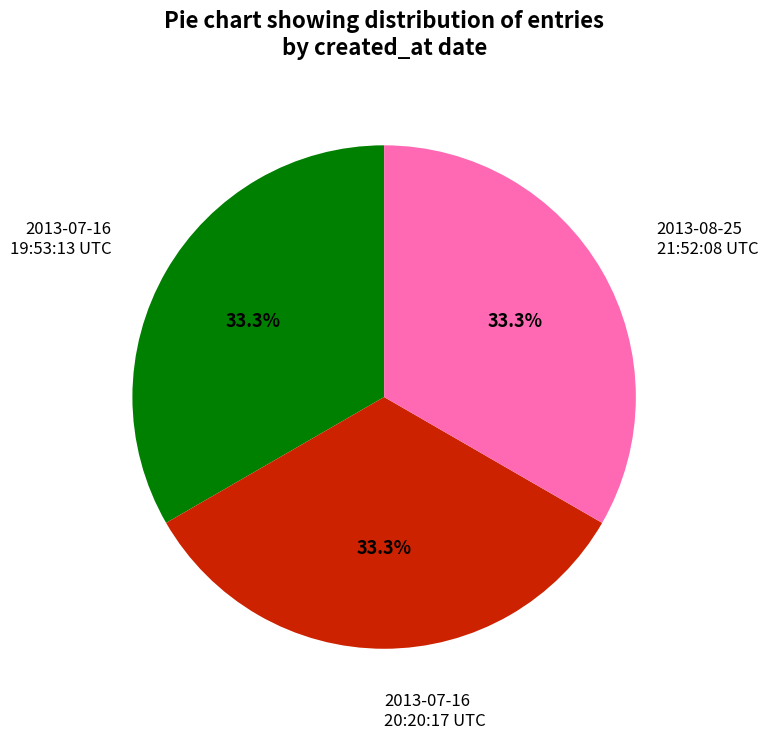

Is there a majority slice in this chart?

No